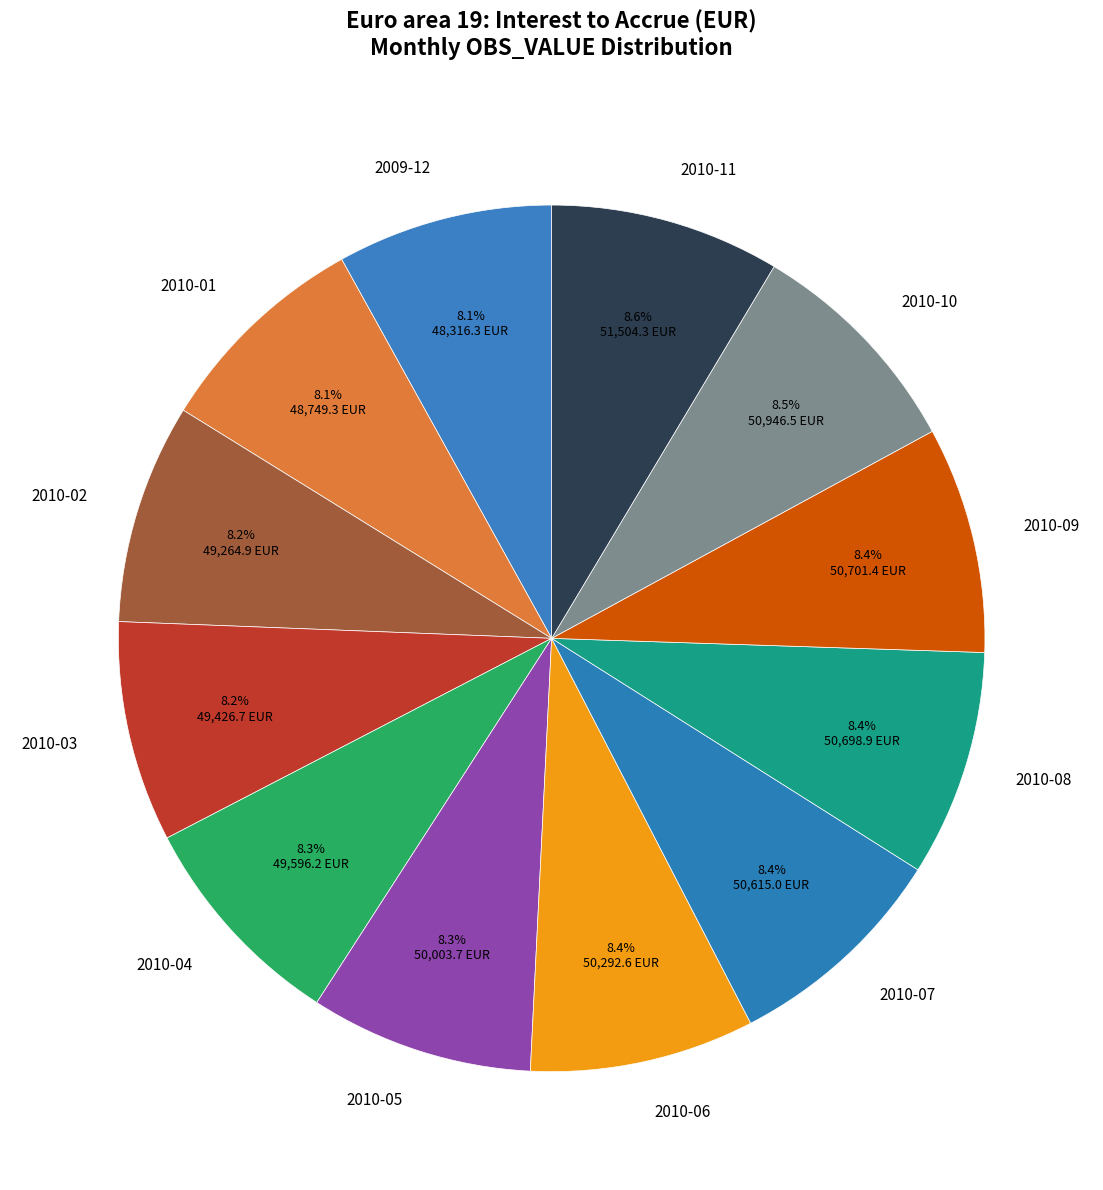

True or false: 2010-11 accounts for 9% of the total.

True